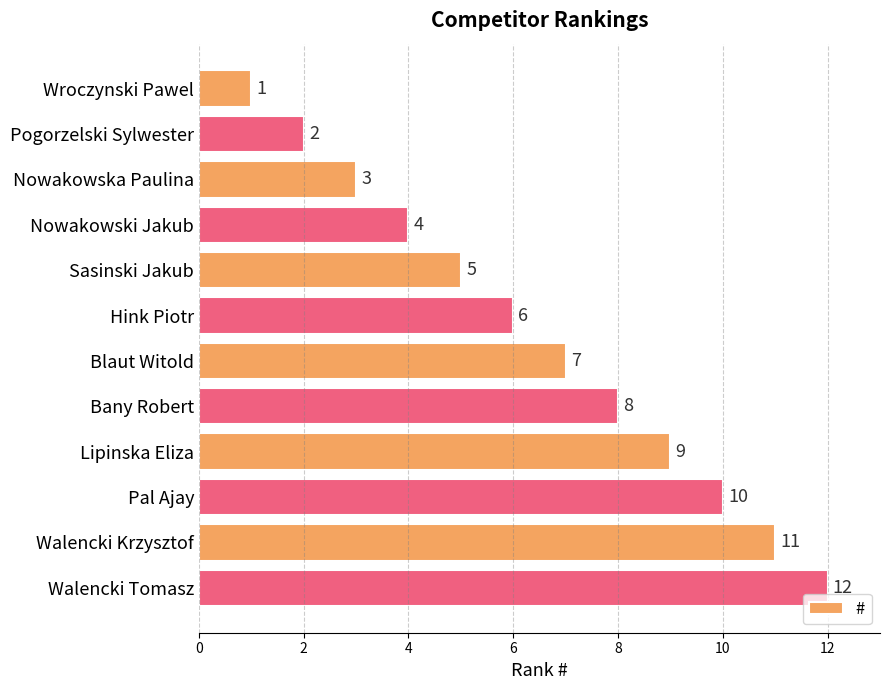

Count the number of categories in the chart.

12